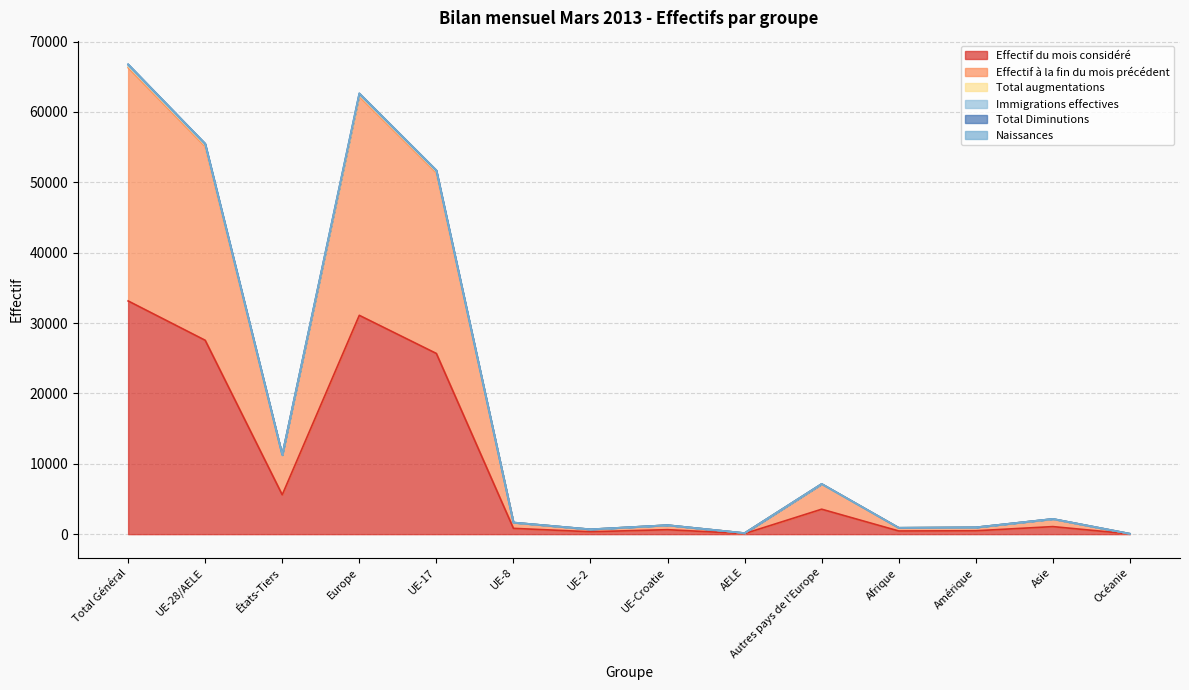

Reading left to right, extract all data points from this chart.

Effectif du mois considéré: Total Général=33137	UE-28/AELE=27548	États-Tiers=5589	Europe=31093	UE-17=25673	UE-8=824	UE-2=340	UE-Croatie=636	AELE=75	Autres pays de l'Europe=3545	Afrique=452	Amérique=480	Asie=1073	Océanie=30
Effectif à la fin du mois précédent: Total Général=66278	UE-28/AELE=55081	États-Tiers=11197	Europe=62191	UE-17=51335	UE-8=1638	UE-2=678	UE-Croatie=1279	AELE=151	Autres pays de l'Europe=7110	Afrique=897	Amérique=963	Asie=2149	Océanie=60
Total augmentations: Total Général=66573	UE-28/AELE=55334	États-Tiers=11239	Europe=62457	UE-17=51563	UE-8=1652	UE-2=689	UE-Croatie=1279	AELE=151	Autres pays de l'Europe=7123	Afrique=908	Amérique=968	Asie=2160	Océanie=62
Immigrations effectives: Total Général=66500	UE-28/AELE=55271	États-Tiers=11229	Europe=62390	UE-17=51502	UE-8=1652	UE-2=687	UE-Croatie=1279	AELE=151	Autres pays de l'Europe=7119	Afrique=907	Amérique=966	Asie=2158	Océanie=61
Total Diminutions: Total Général=66781	UE-28/AELE=55500	États-Tiers=11281	Europe=62650	UE-17=51718	UE-8=1656	UE-2=691	UE-Croatie=1283	AELE=152	Autres pays de l'Europe=7150	Afrique=912	Amérique=969	Asie=2170	Océanie=62
Naissances: Total Général=66758	UE-28/AELE=55483	États-Tiers=11275	Europe=62630	UE-17=51701	UE-8=1656	UE-2=691	UE-Croatie=1283	AELE=152	Autres pays de l'Europe=7147	Afrique=909	Amérique=969	Asie=2170	Océanie=62